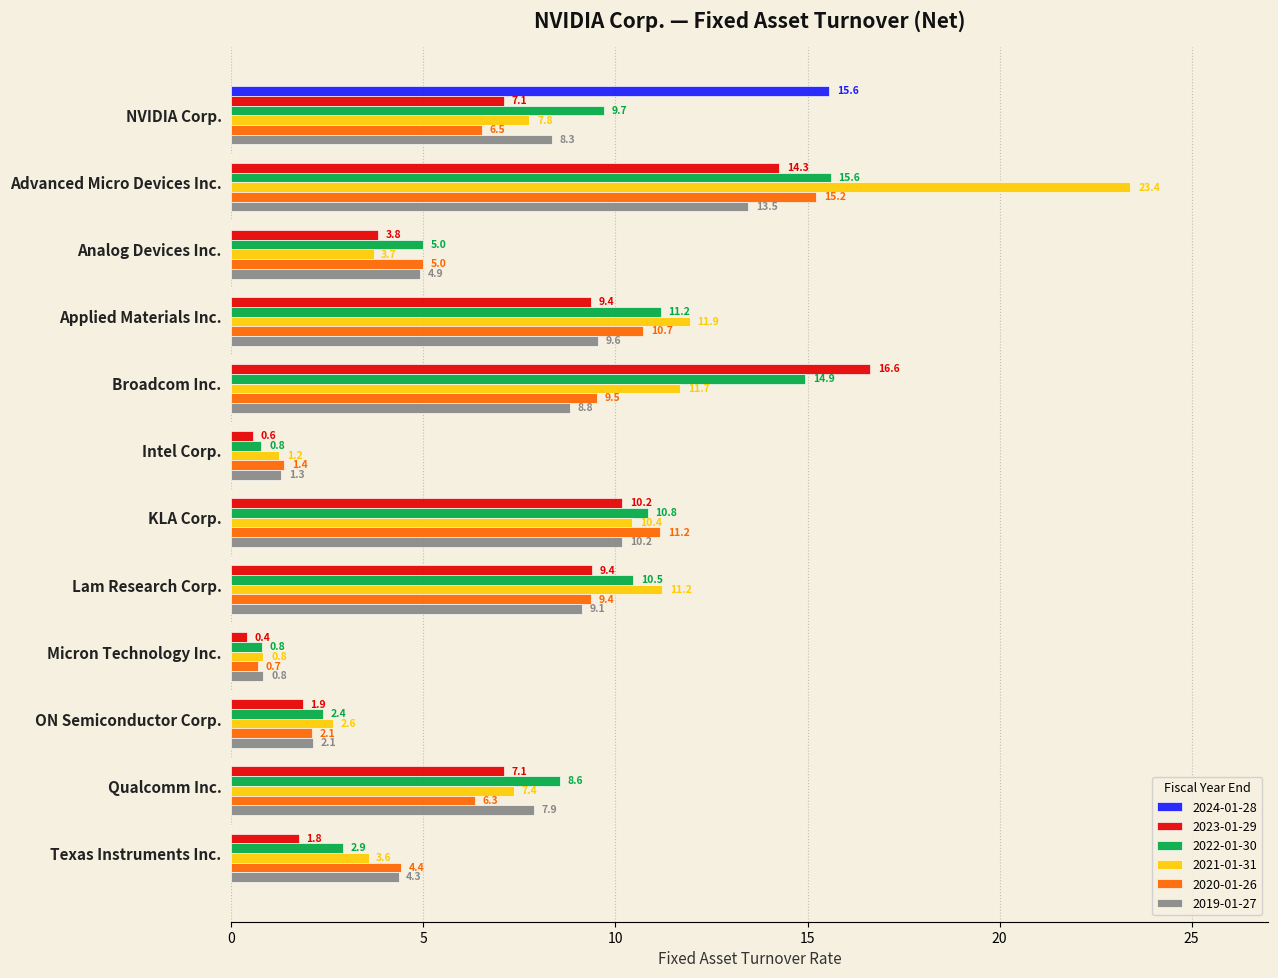

How many data points in 2022-01-30 are above 9?

6